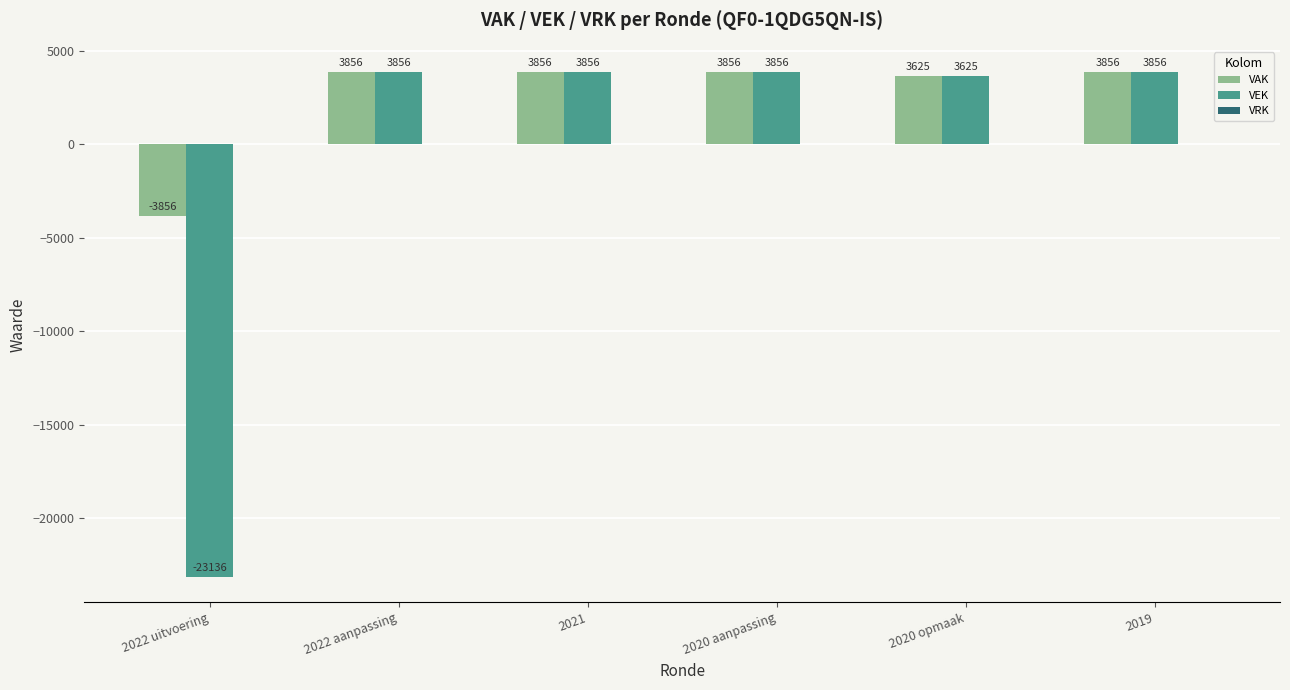

What is the total value across all series at 2020 opmaak?

7250